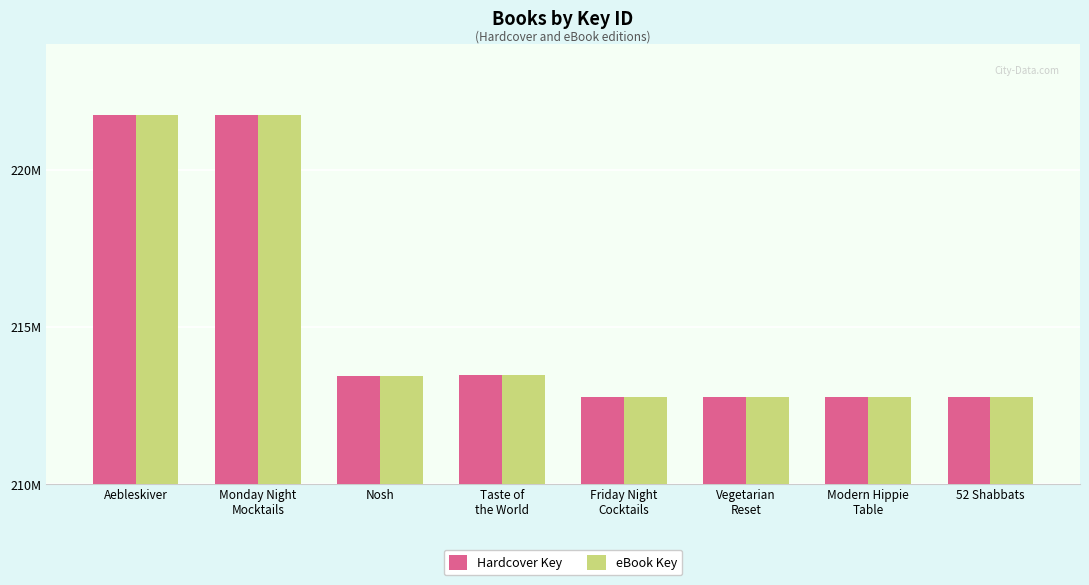

What is the difference between the second highest and second lowest values in the eBook Key series?

8944452